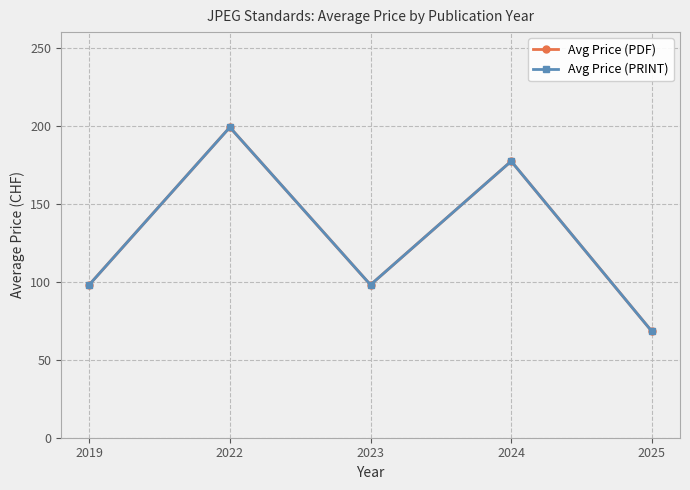

What are all the series names shown in the legend?

Avg Price (PDF), Avg Price (PRINT)